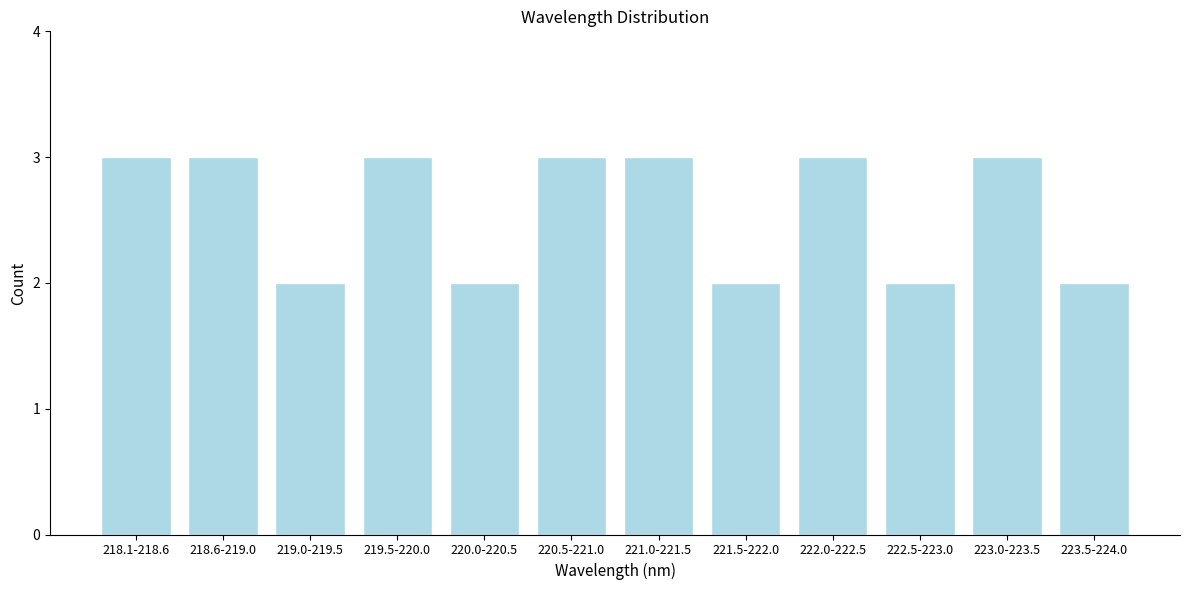

Reading left to right, transcribe all the data shown in this chart.

218.1-218.6=3	218.6-219.0=3	219.0-219.5=2	219.5-220.0=3	220.0-220.5=2	220.5-221.0=3	221.0-221.5=3	221.5-222.0=2	222.0-222.5=3	222.5-223.0=2	223.0-223.5=3	223.5-224.0=2